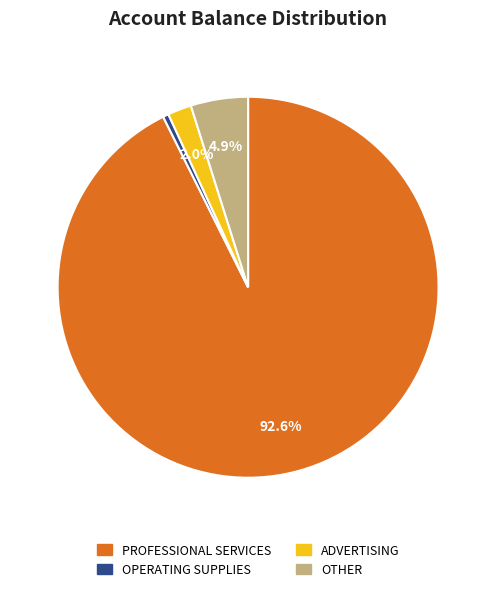

Is there a majority slice in this chart?

Yes